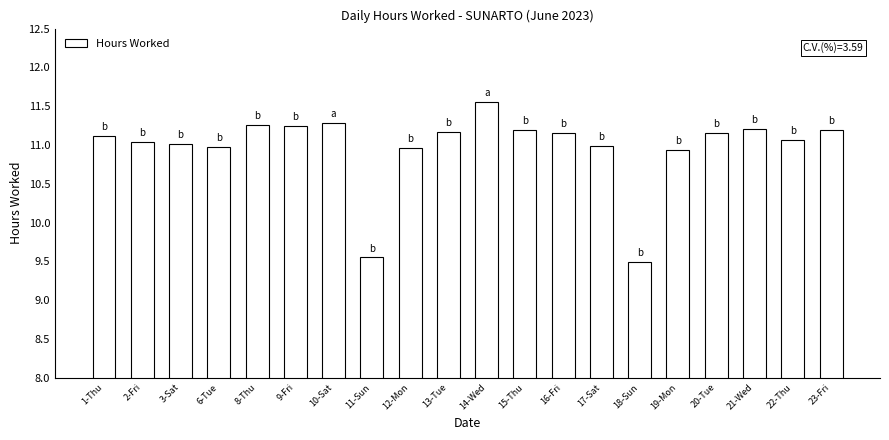

Read the value at 18-Sun.

9.5